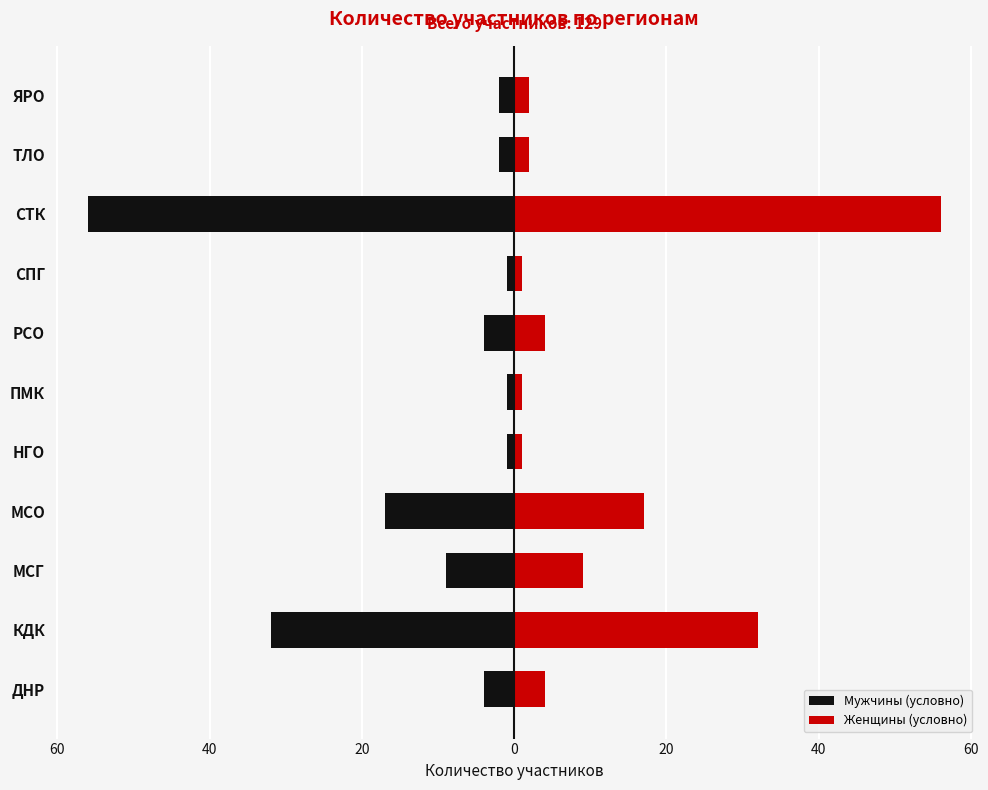

What is the sum of all Женщины (условно) values?

129